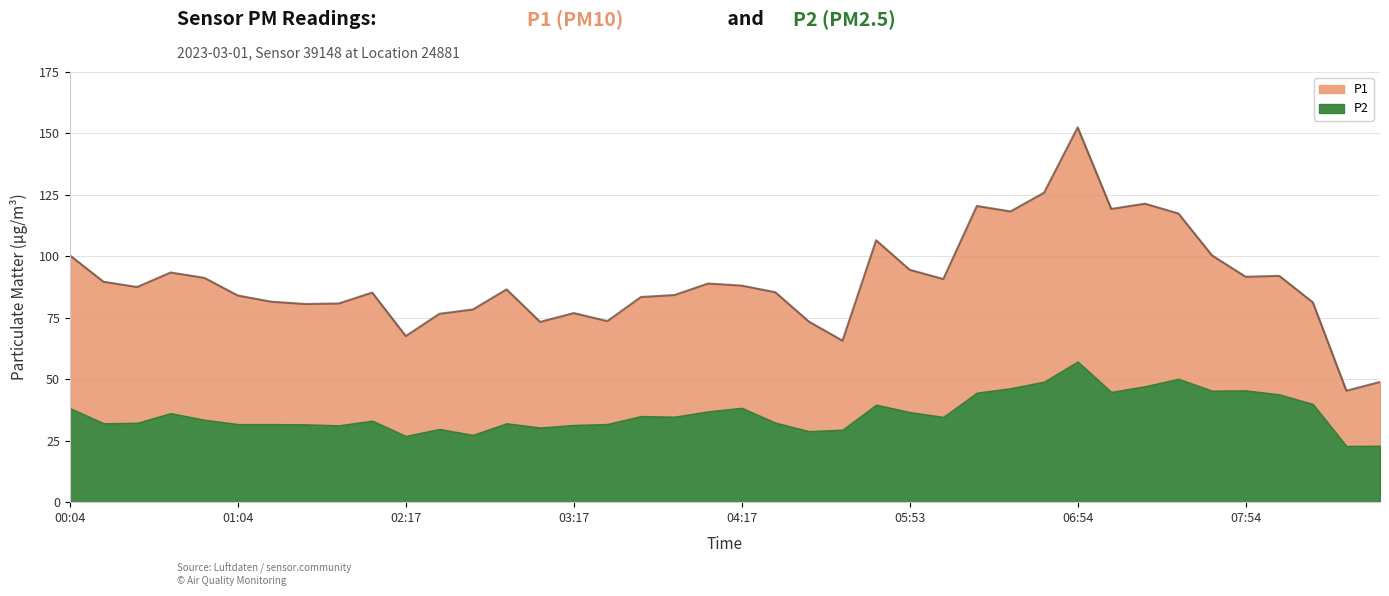

What is the ratio of the value at 04:41 to the value at 01:16?

0.9